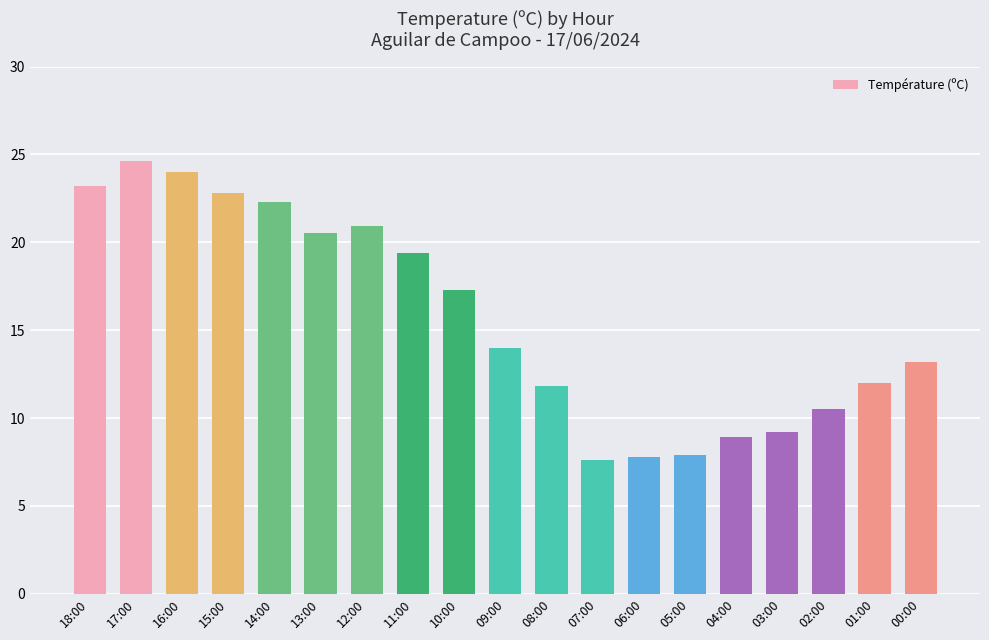

True or false: the data shows 20.9 at 12:00.

True